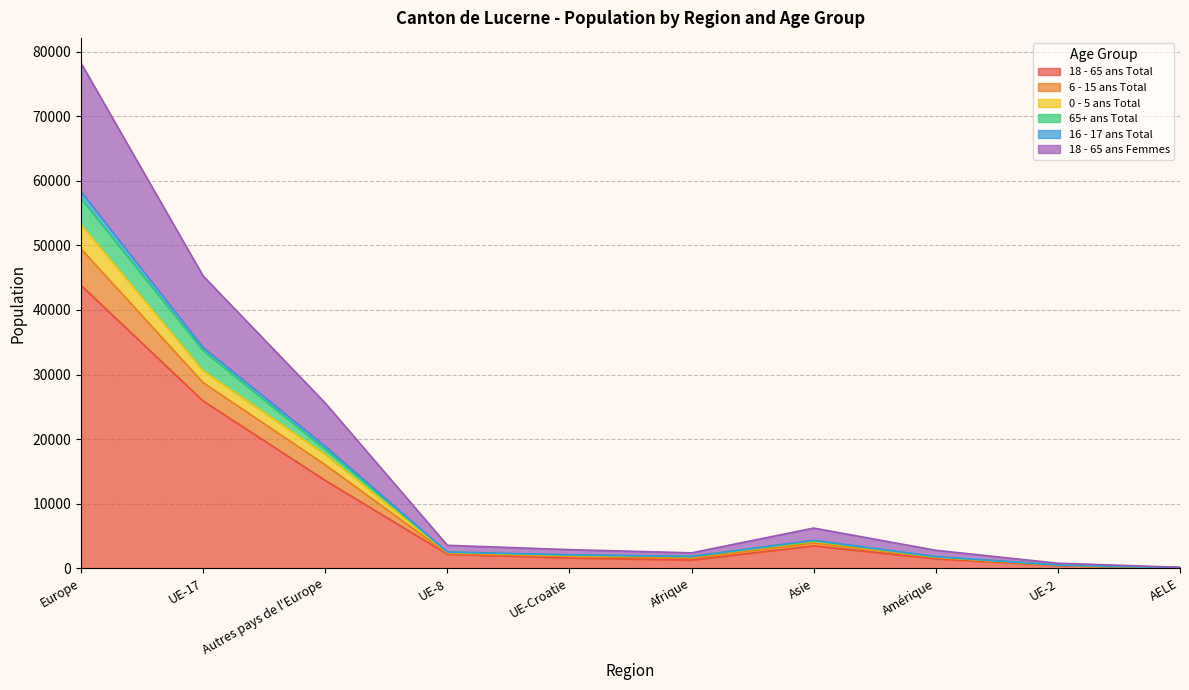

List the labels in order of 16 - 17 ans Total value, largest first.

Europe, UE-17, Autres pays de l'Europe, Asie, UE-8, UE-Croatie, Amérique, Afrique, UE-2, AELE